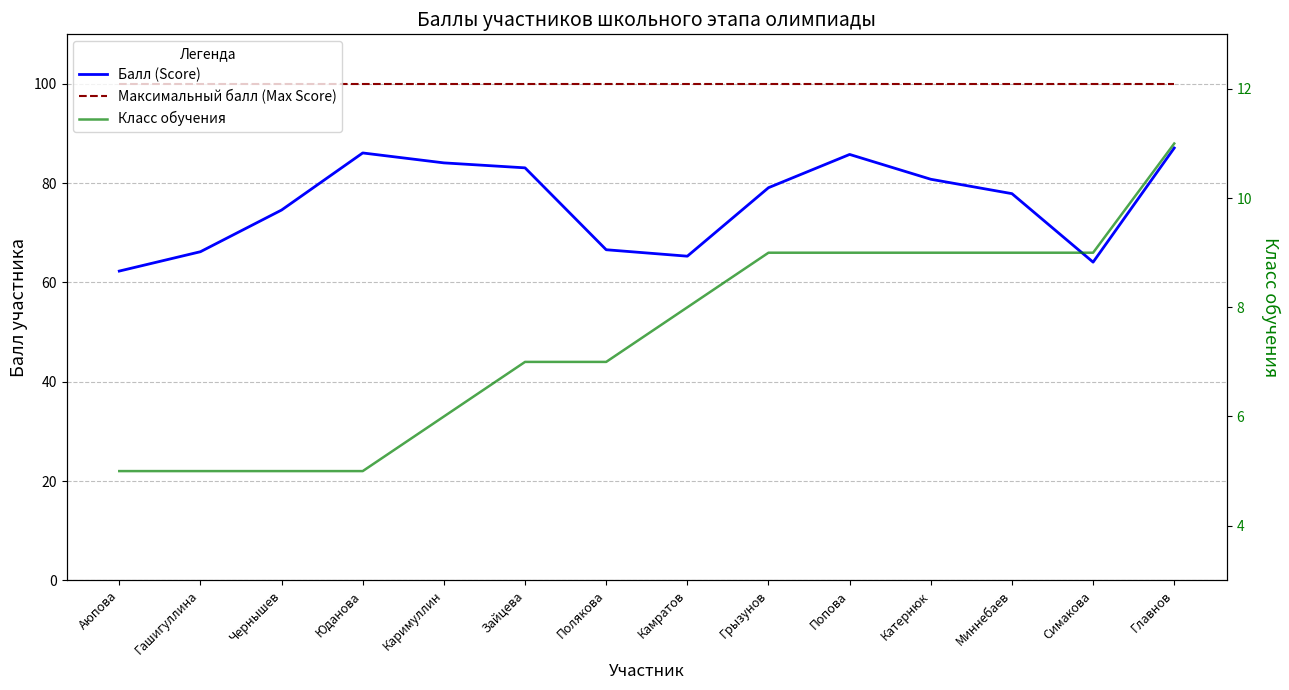

True or false: Балл (Score) has a value of 87.1 at Главнов.

True